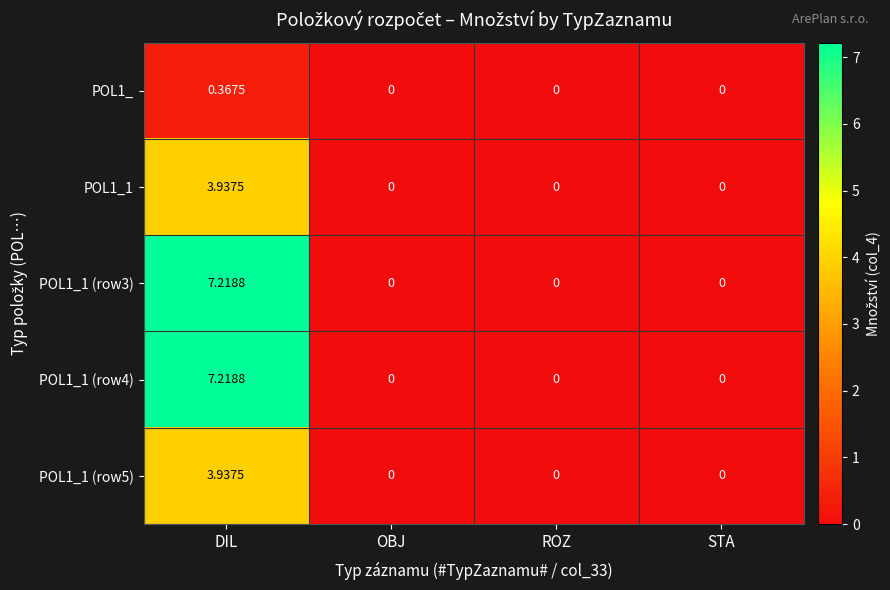

At which category is the sum across all series the highest?

DIL